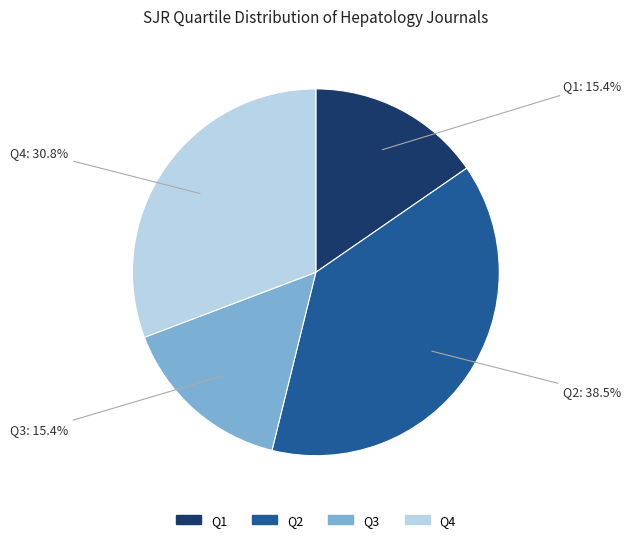

What percentage do Q2 and Q4 together represent?

69.2%